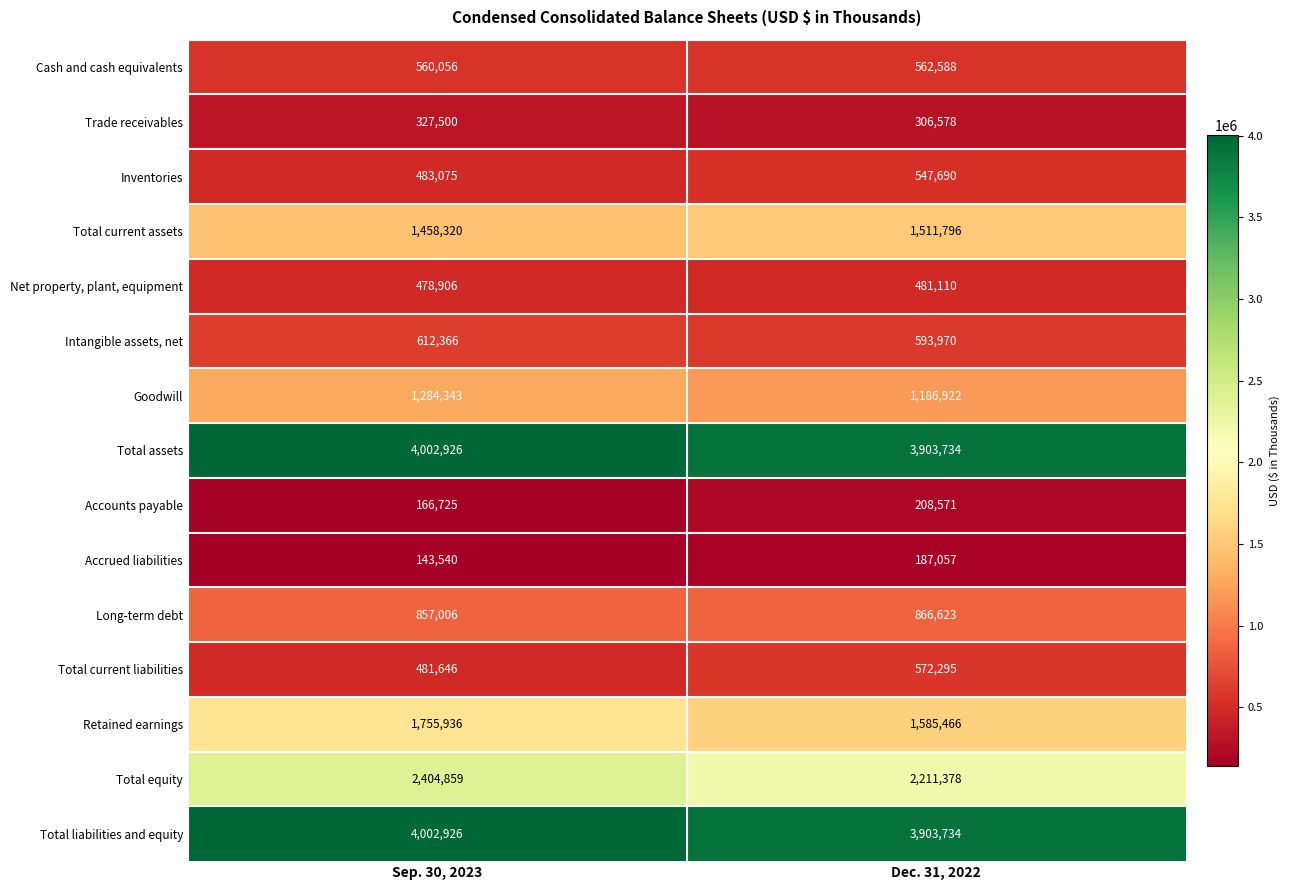

What is the difference between the maximum and minimum values in the Total current liabilities series?

90649